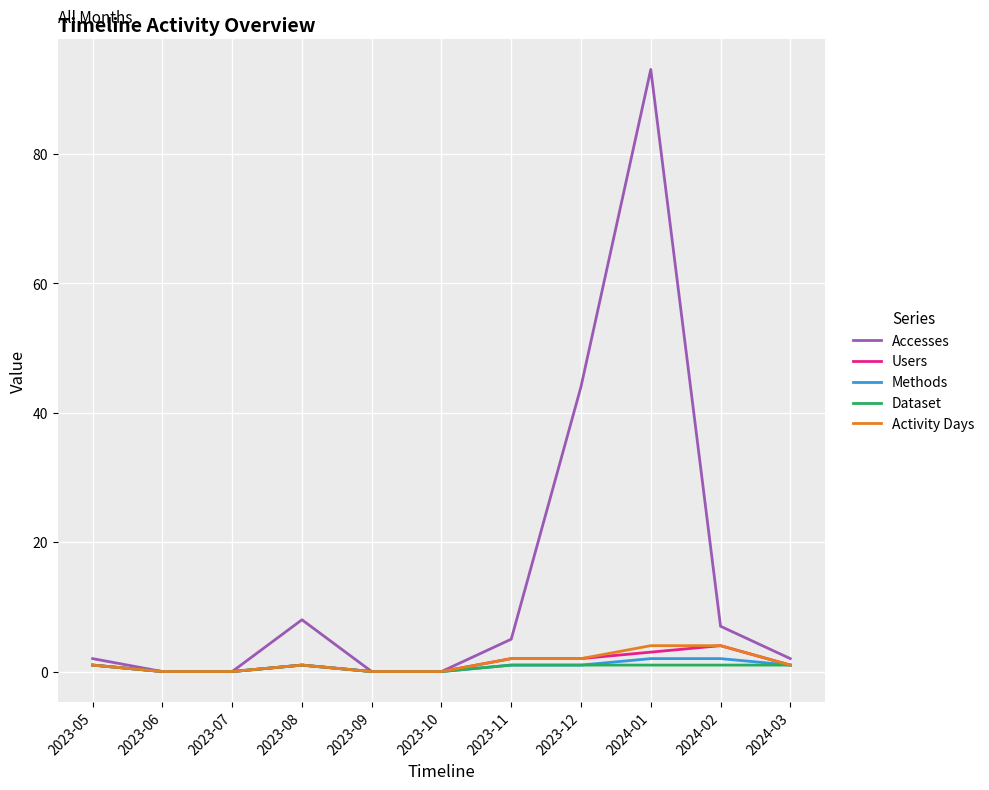

Reading left to right, what are all the values shown in this chart?

Accesses: 2	0	0	8	0	0	5	44	93	7	2
Users: 1	0	0	1	0	0	2	2	3	4	1
Methods: 1	0	0	1	0	0	1	1	2	2	1
Dataset: 1	0	0	1	0	0	1	1	1	1	1
Activity Days: 1	0	0	1	0	0	2	2	4	4	1